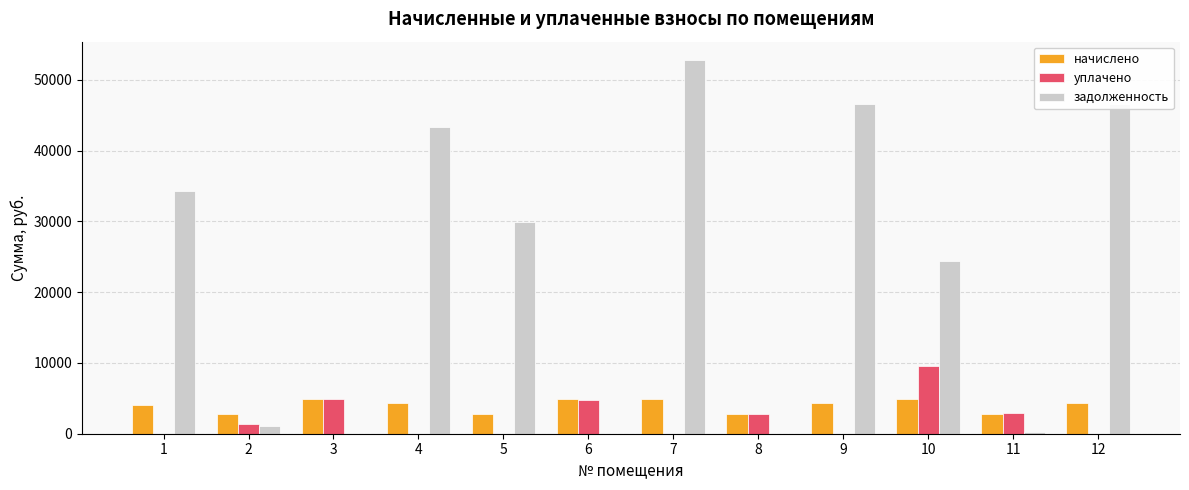

The value of уплачено at 5 is 0.0. True or false?

True